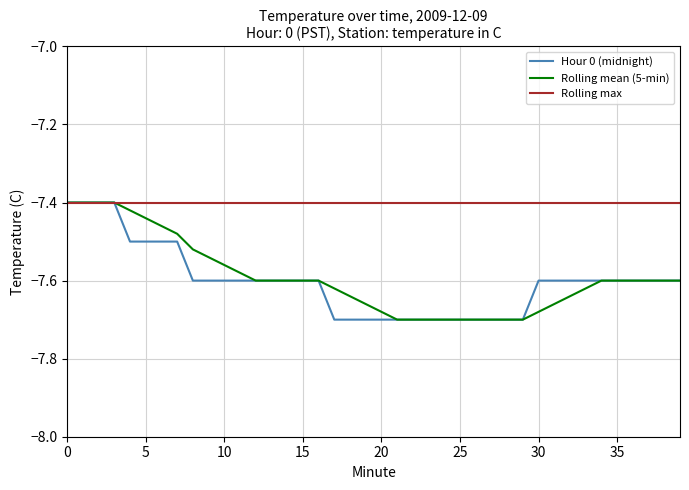

Which series has the largest total across all categories?

Rolling max